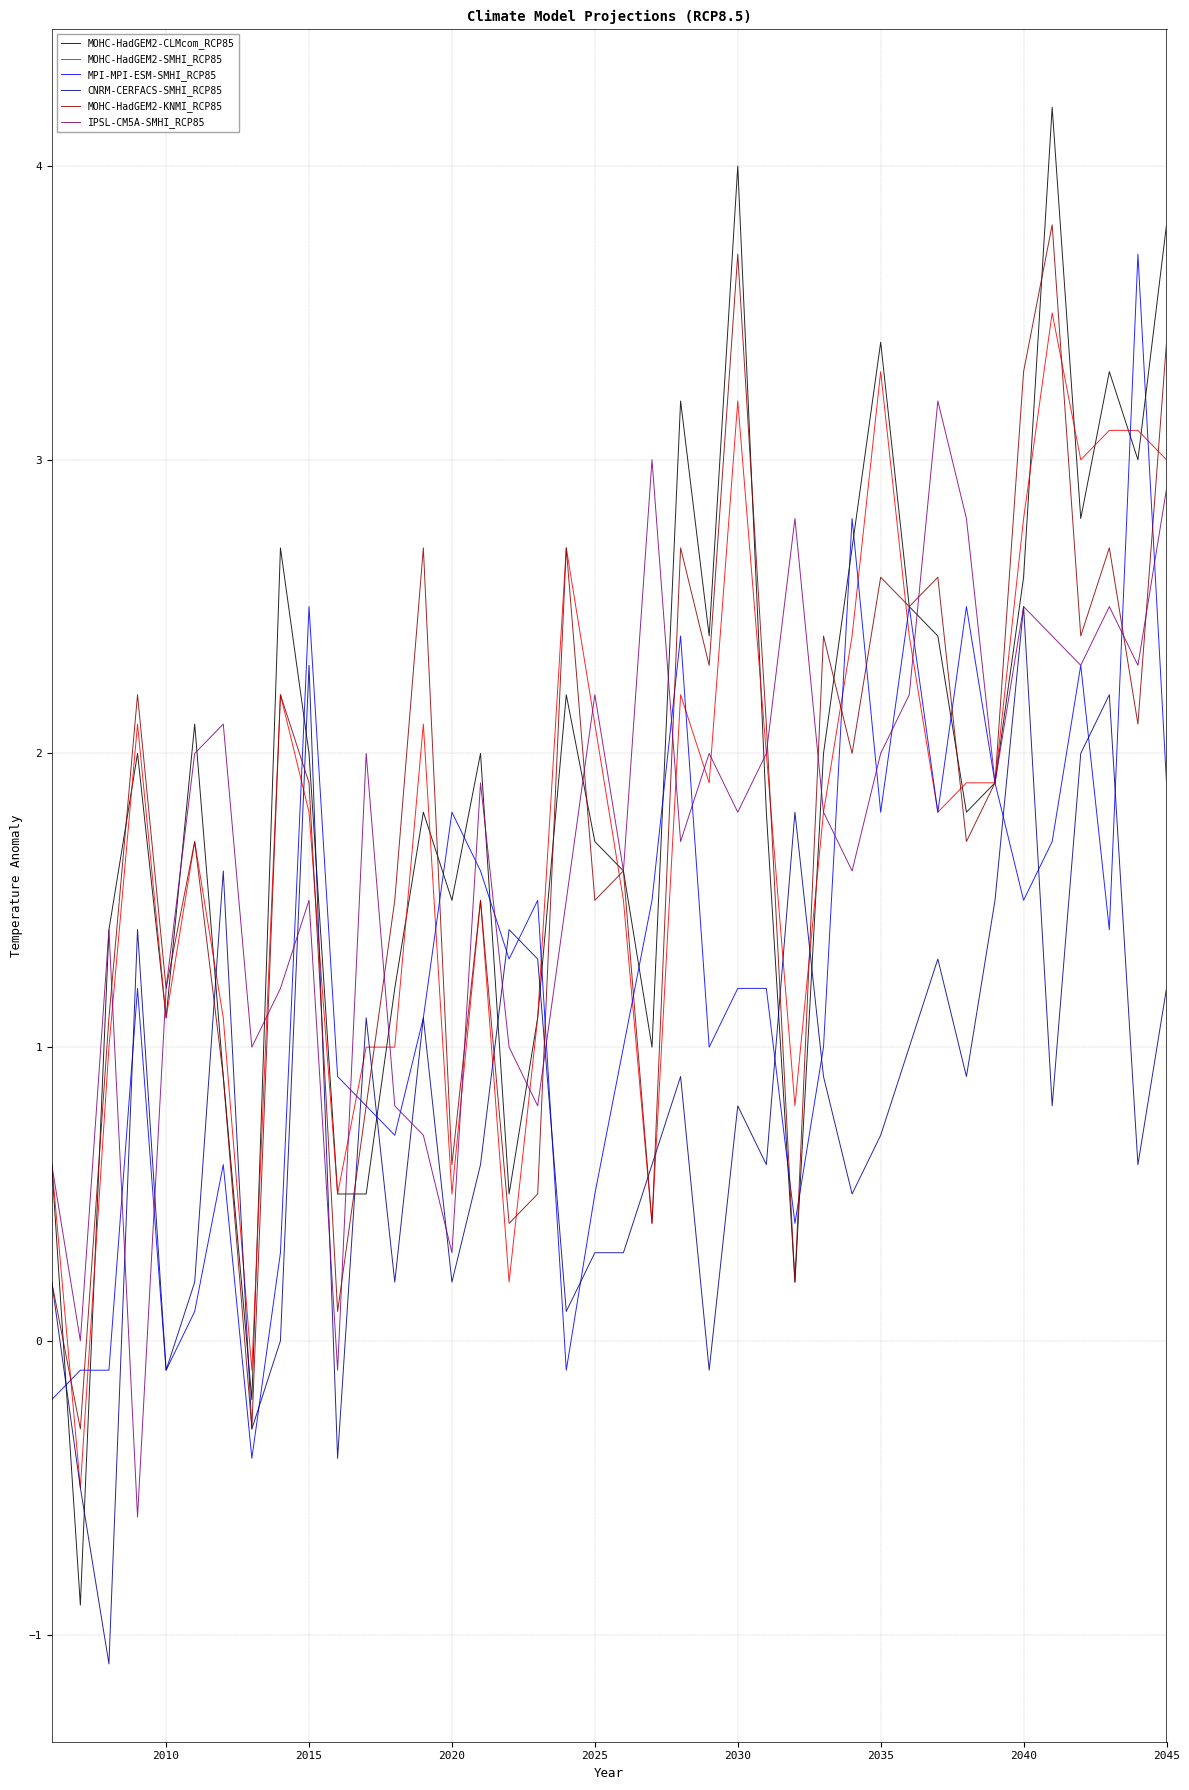

What is the minimum value shown in the chart?

-1.1